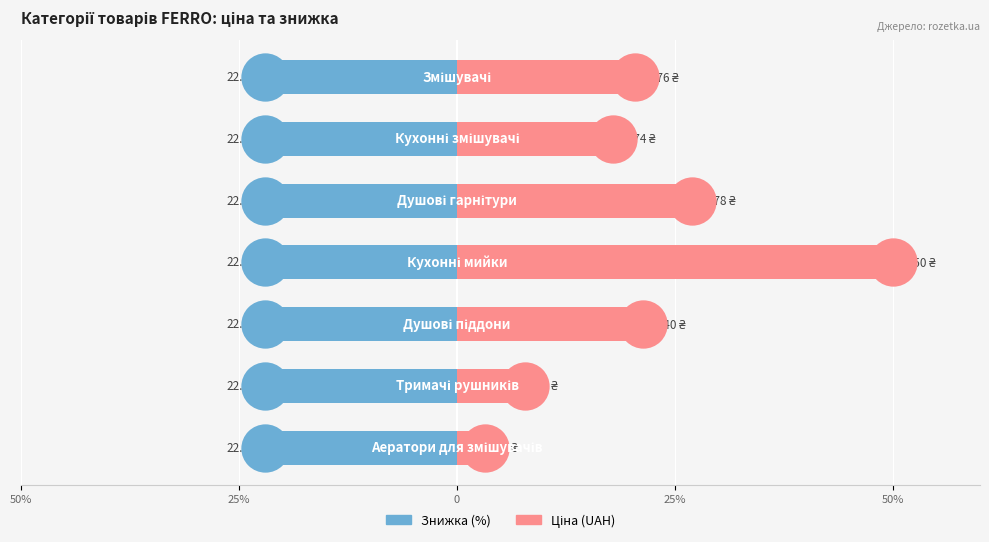

Which series reaches the minimum Y coordinate?

Знижка (%)